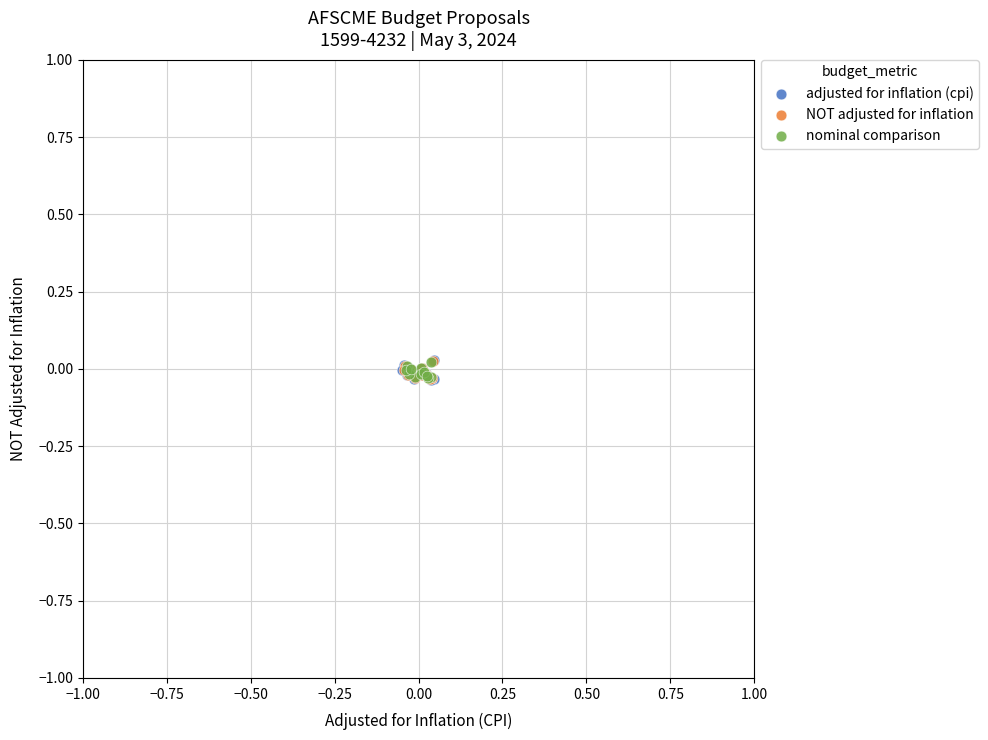

Which series has the largest Y range (max minus min)?

adjusted for inflation (cpi)